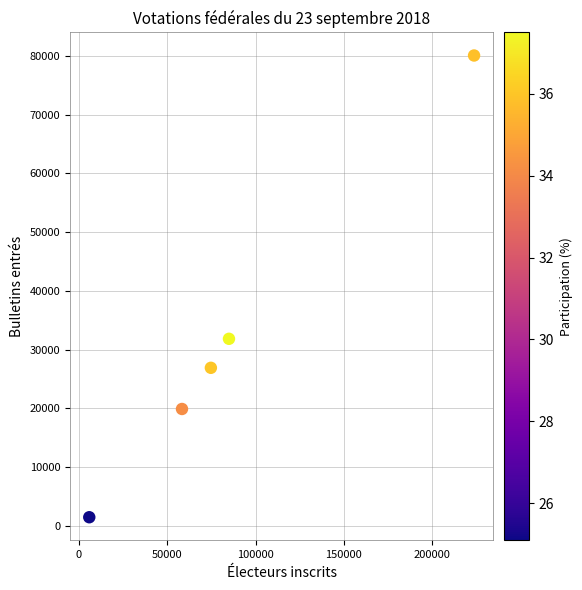

What Y value in the scatter plot is closest to 40772?

31841